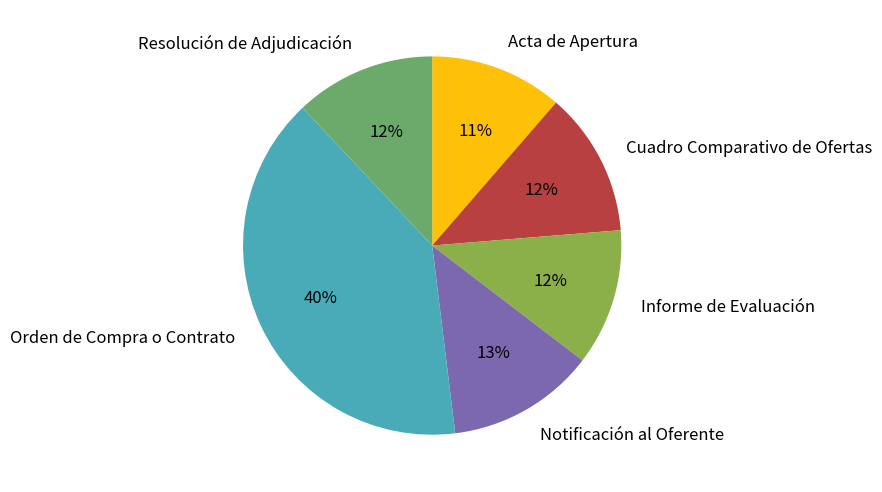

Is Informe de Evaluación the majority of the pie?

No